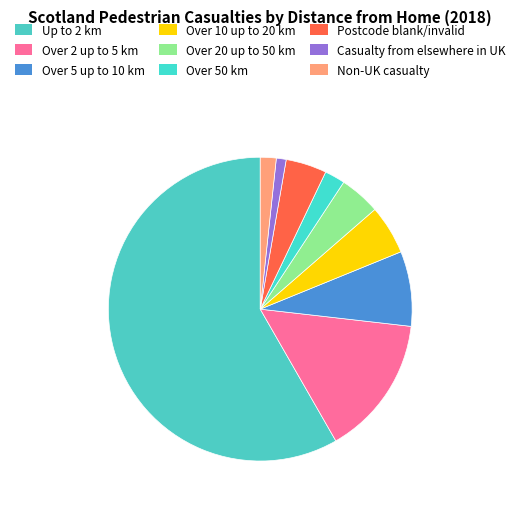

How much of the chart is everything except Postcode blank/invalid?

95.7%